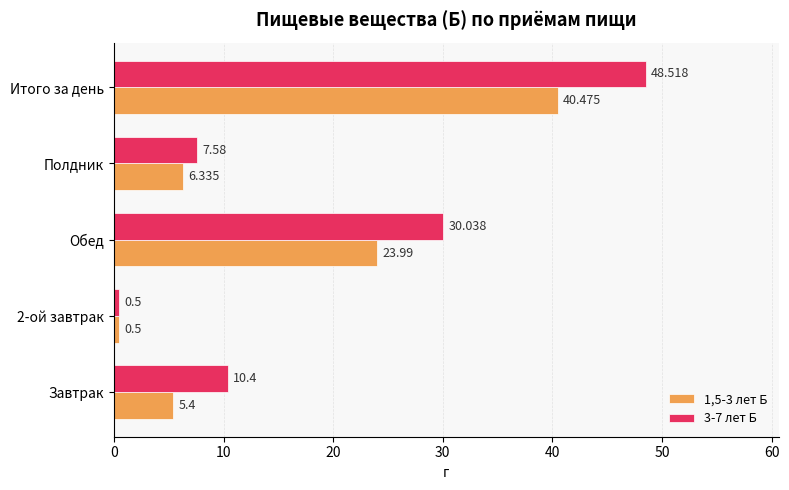

Which label corresponds to the smallest value in the chart?

2-ой завтрак